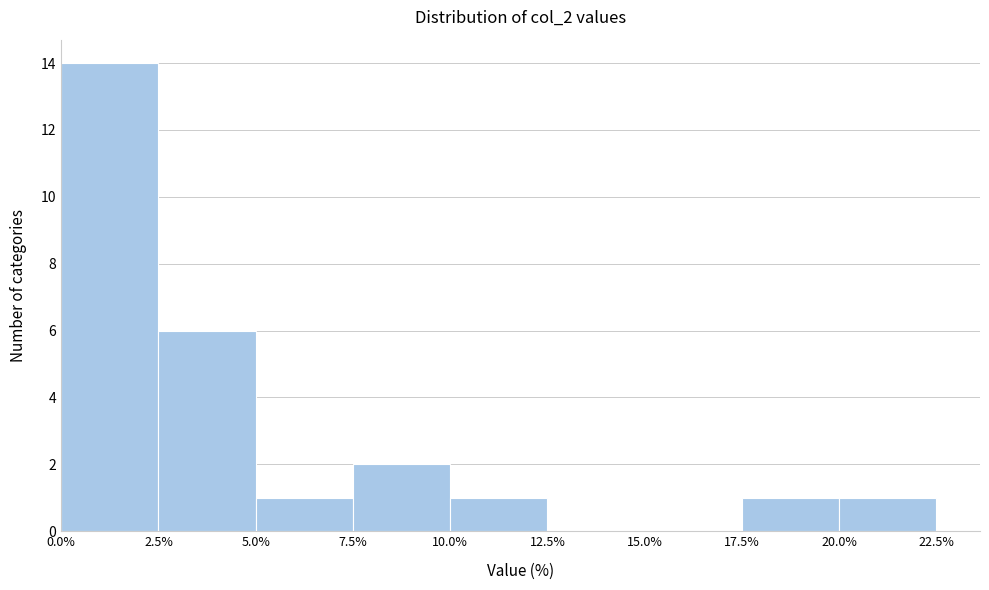

Which range on the x-axis has the tallest bar?

0.0% to 2.5%